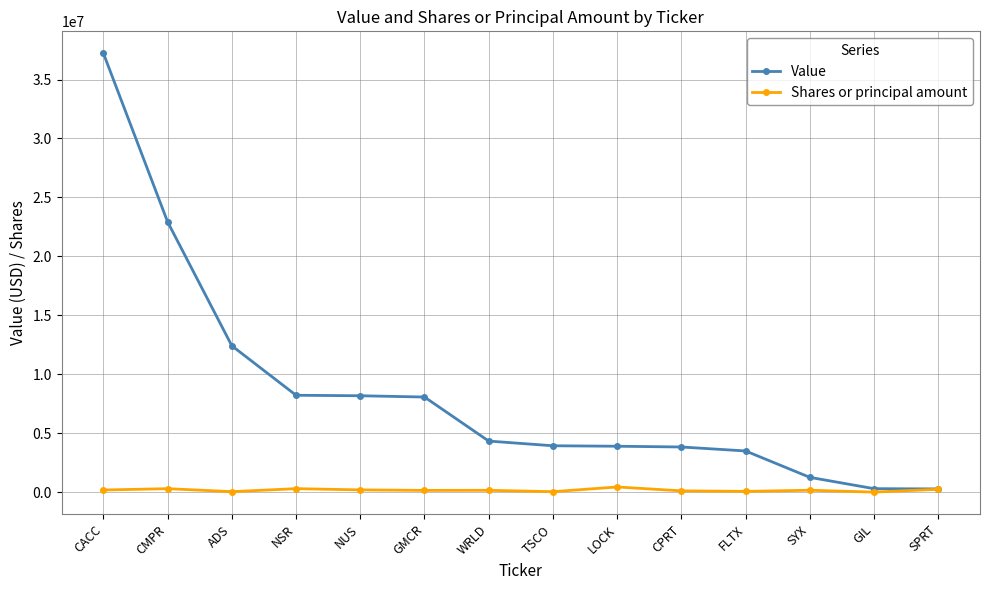

List the series in order of their overall mean, highest first.

Value, Shares or principal amount